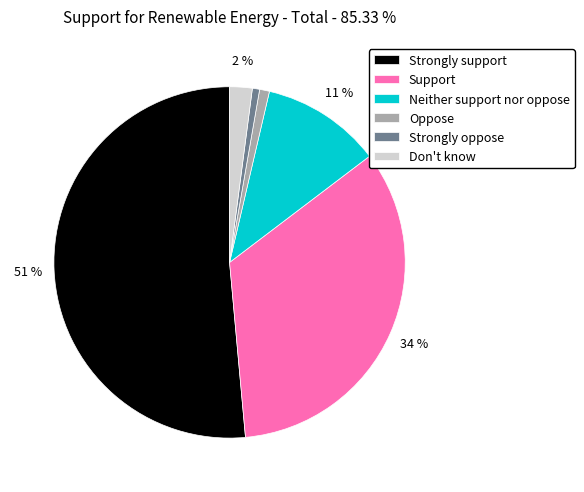

Do Strongly oppose and Strongly support together represent more than half of the pie?

Yes